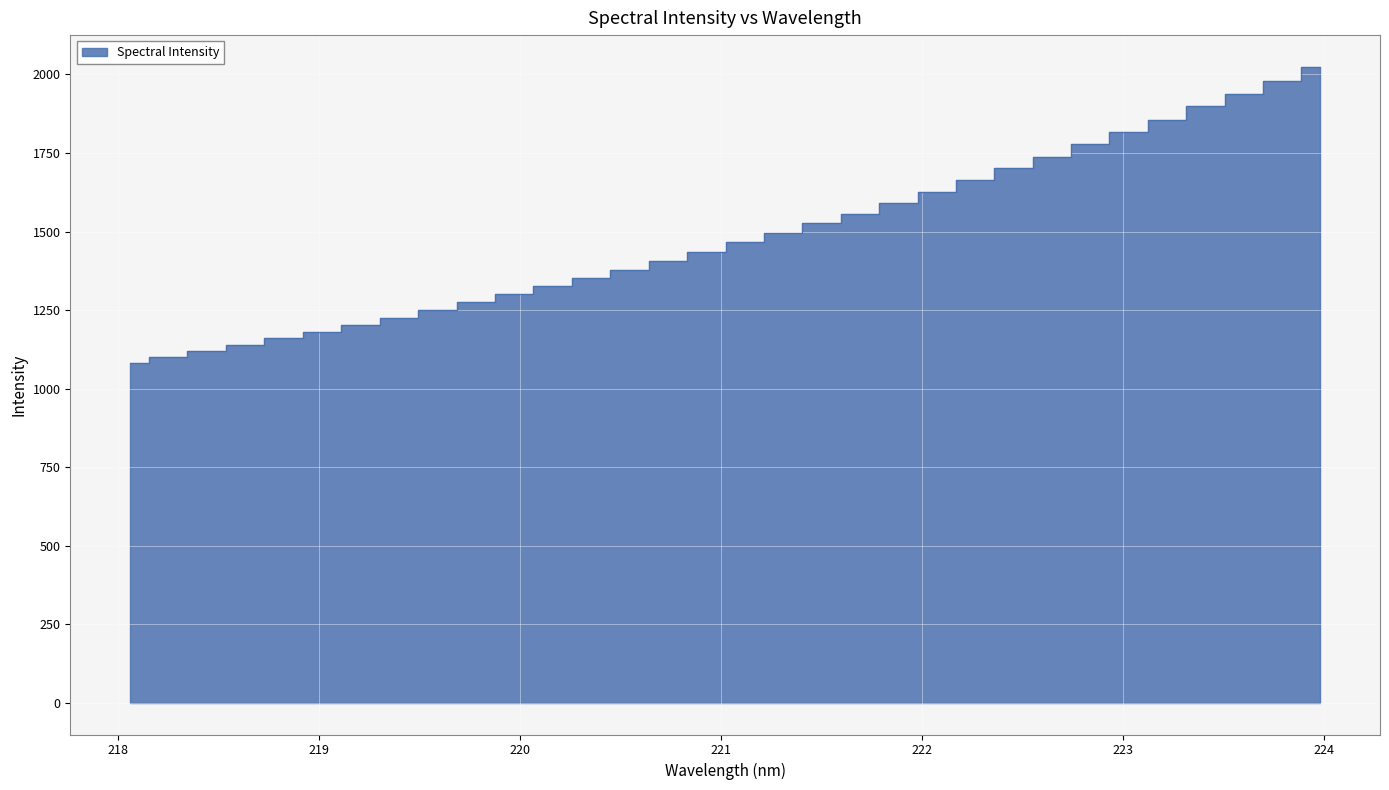

True or false: the data shows 1627.1 at 222.0721.

True